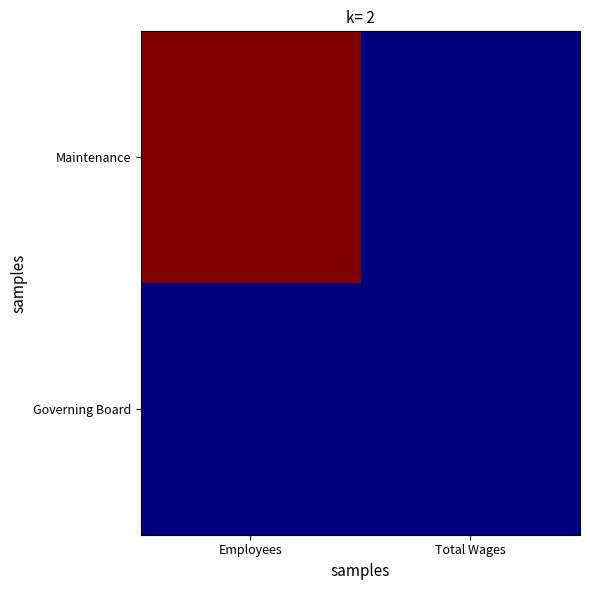

Which series has the largest range (max minus min)?

Maintenance